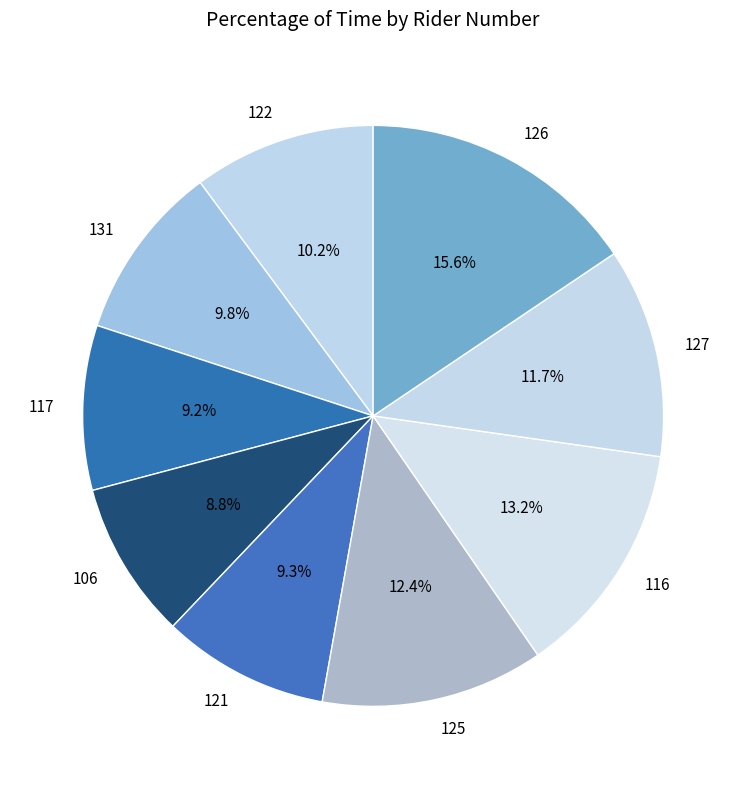

To the nearest percent, what is the difference between the 131 and 125 slice percentages?

3%